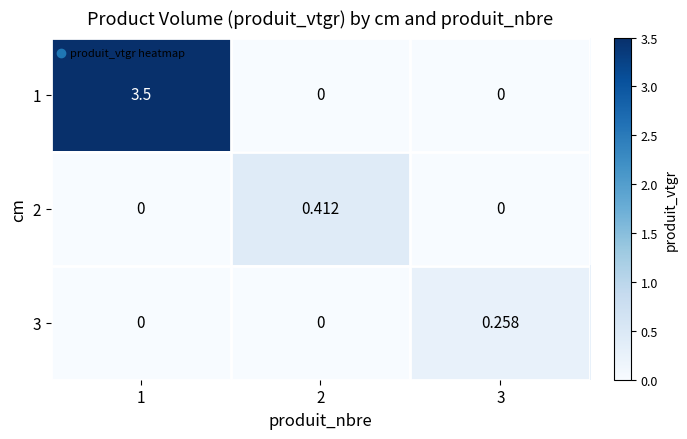

Which category has the highest value across all series?

1